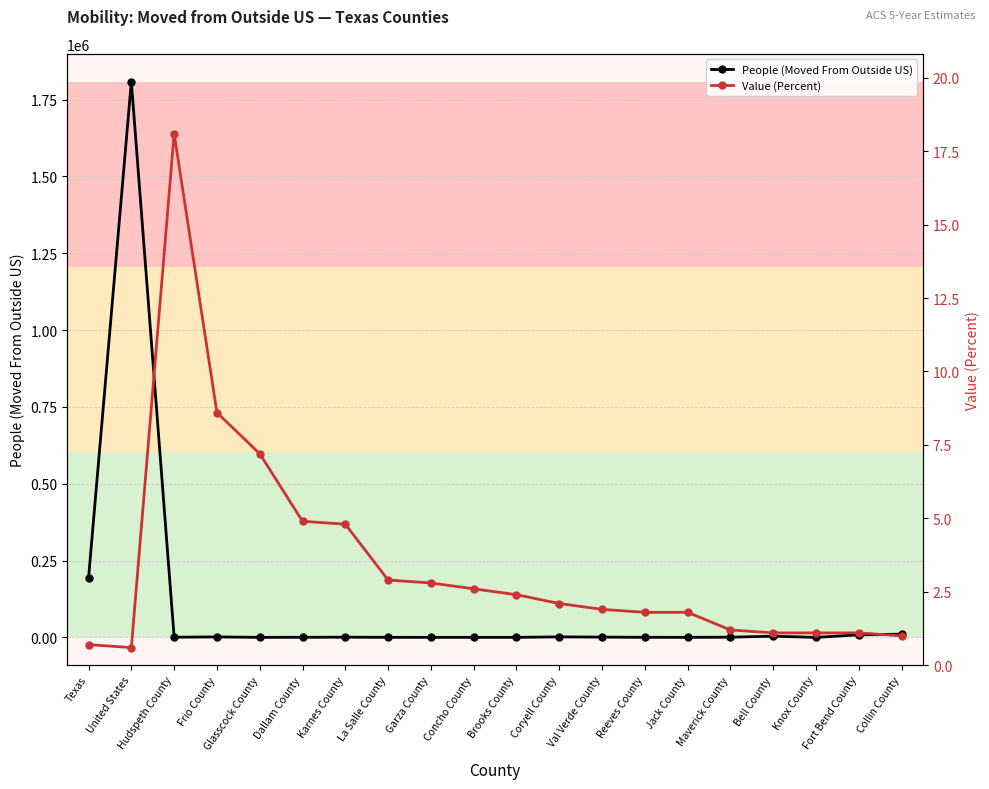

At which category is the sum across all series the highest?

United States